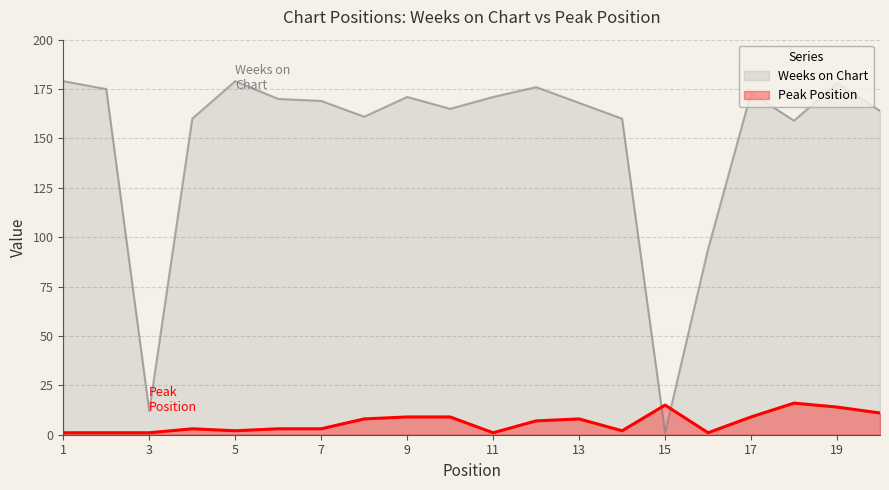

True or false: Peak Position has a value of 1 at 5.

False